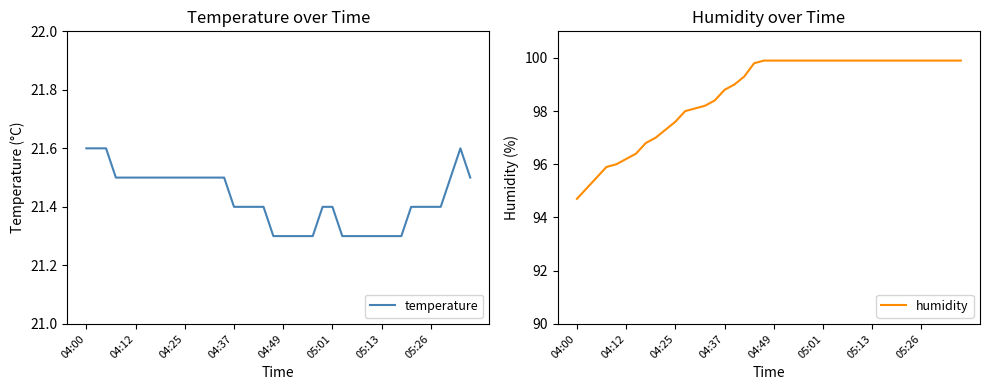

List the series in order of their peak value, highest first.

humidity, temperature